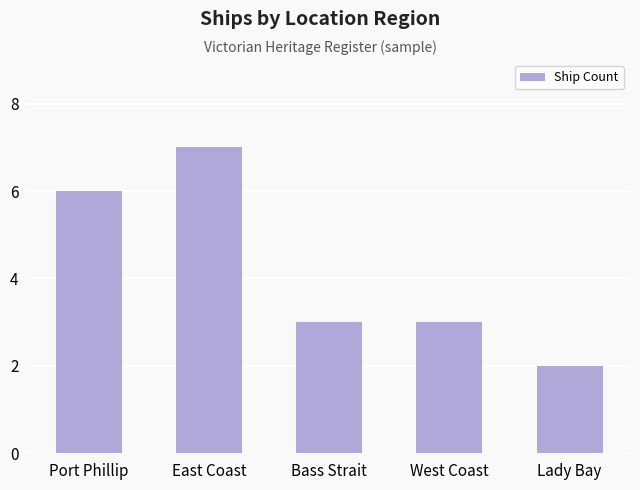

What is the minimum value shown in the chart?

2